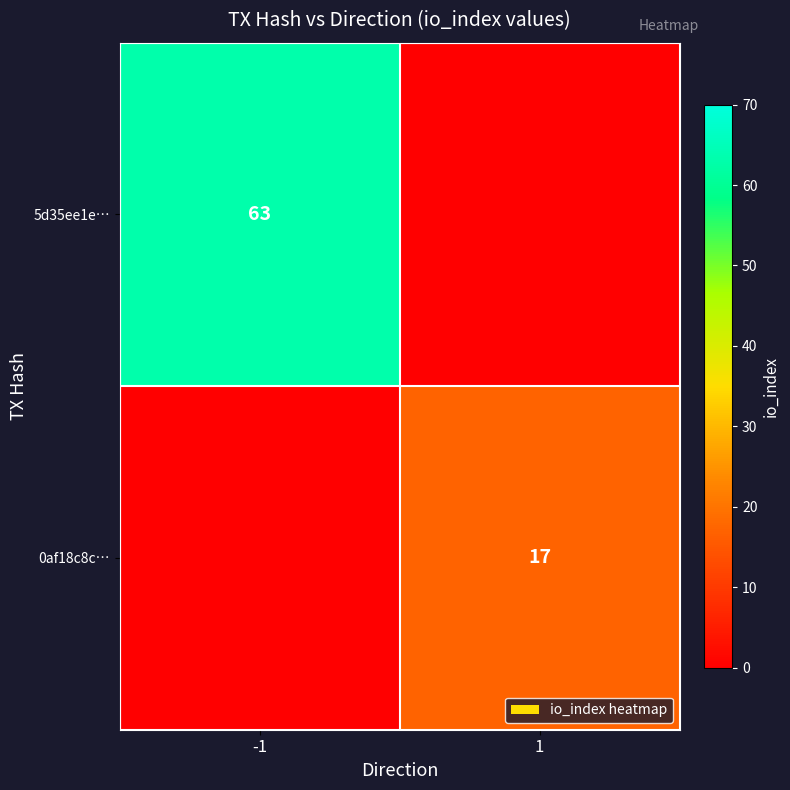

What is the spread (max minus min) of values at 1?

17